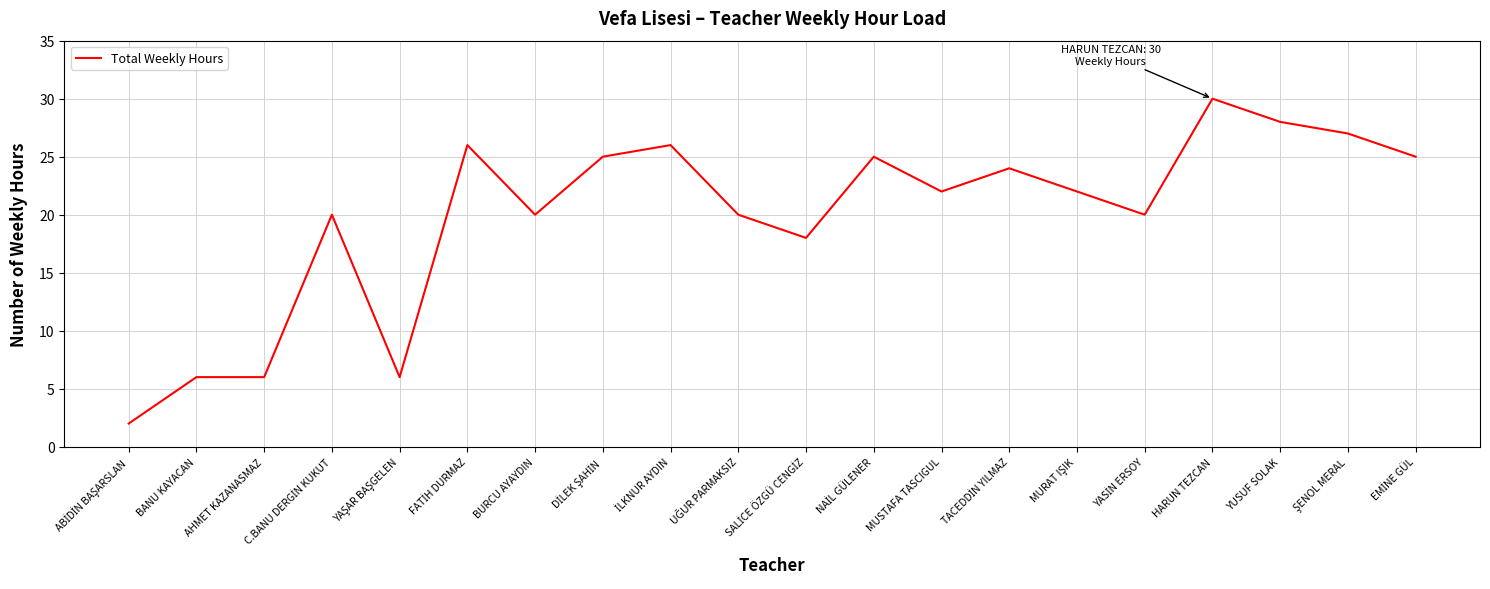

What is the difference between the maximum and minimum values?

28